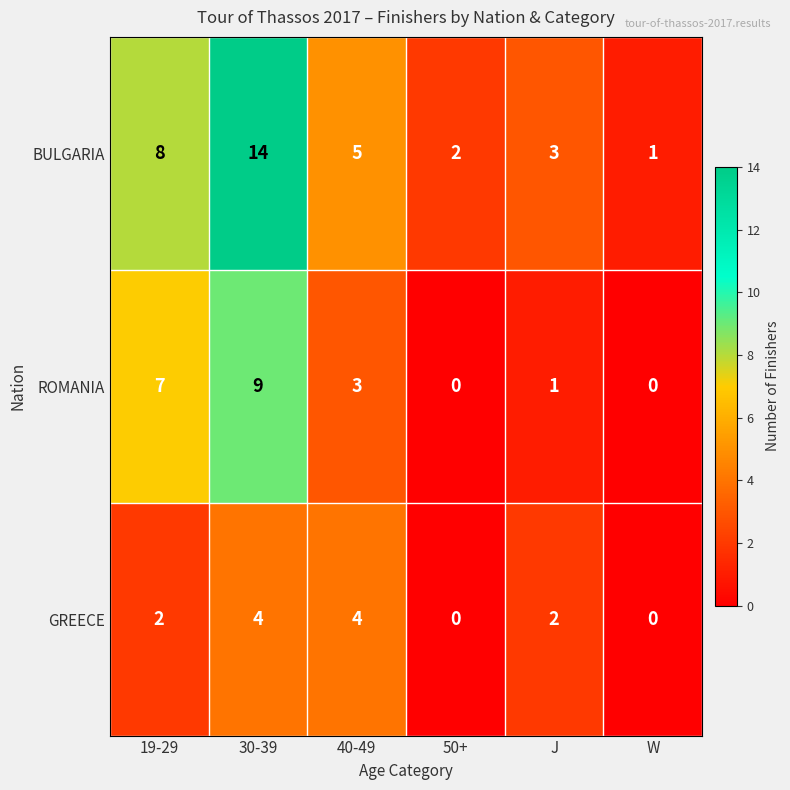

Which series has the largest range (max minus min)?

BULGARIA